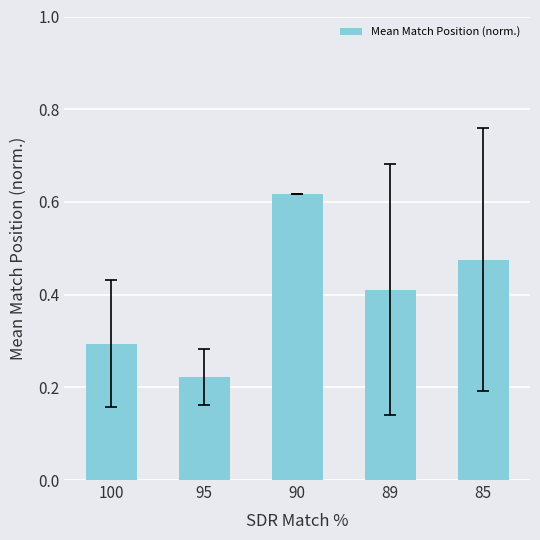

The value at 95 is 0.1. True or false?

False